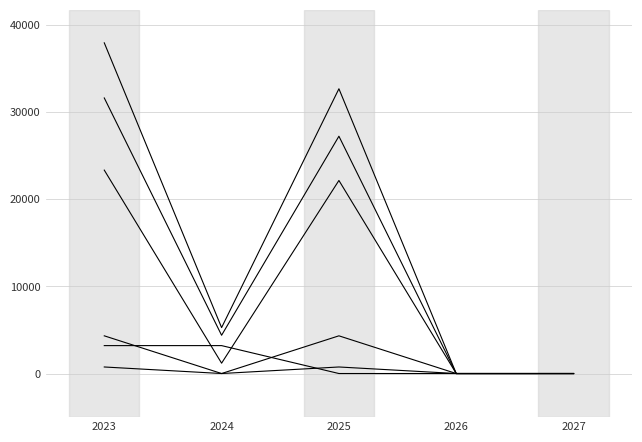

How many lines are shown in the chart?

6